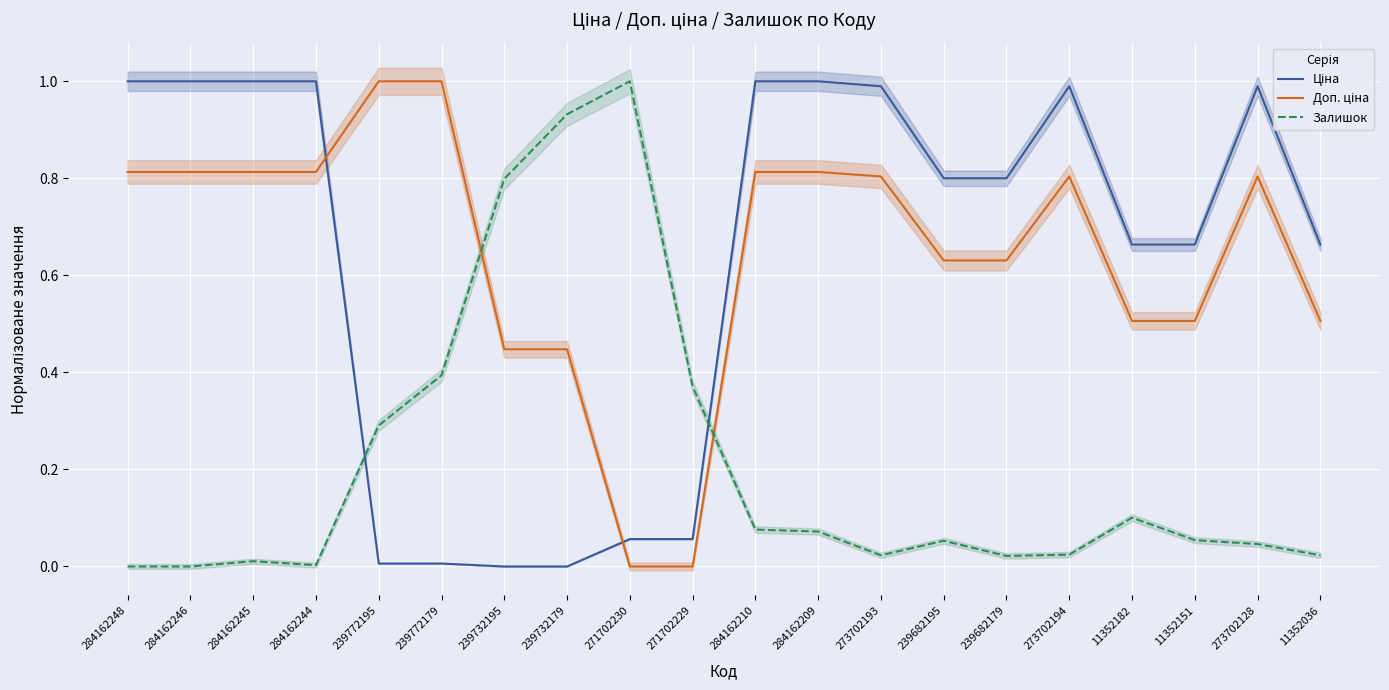

How many lines are shown in the chart?

3